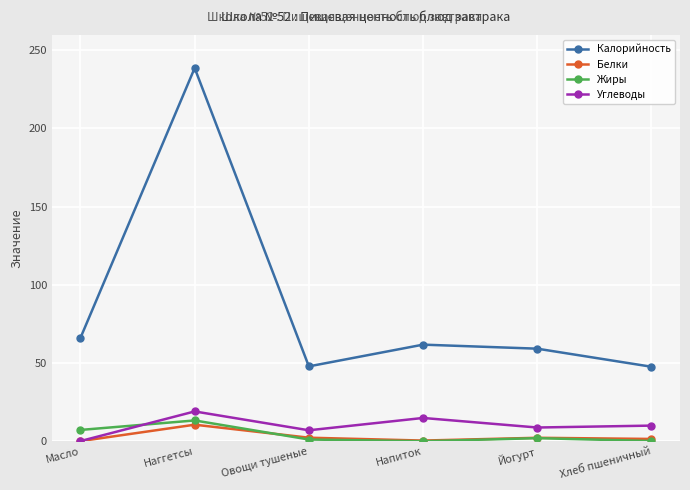

Where is the first local maximum for Белки?

Наггетсы